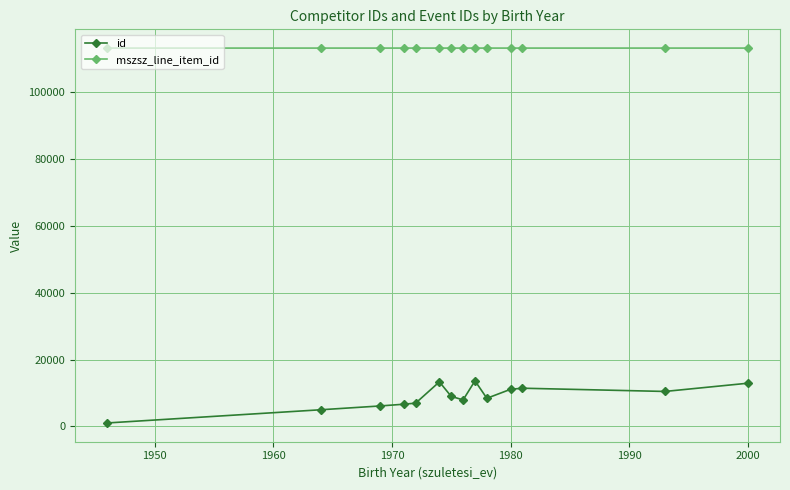

True or false: mszsz_line_item_id and id intersect in this chart.

False